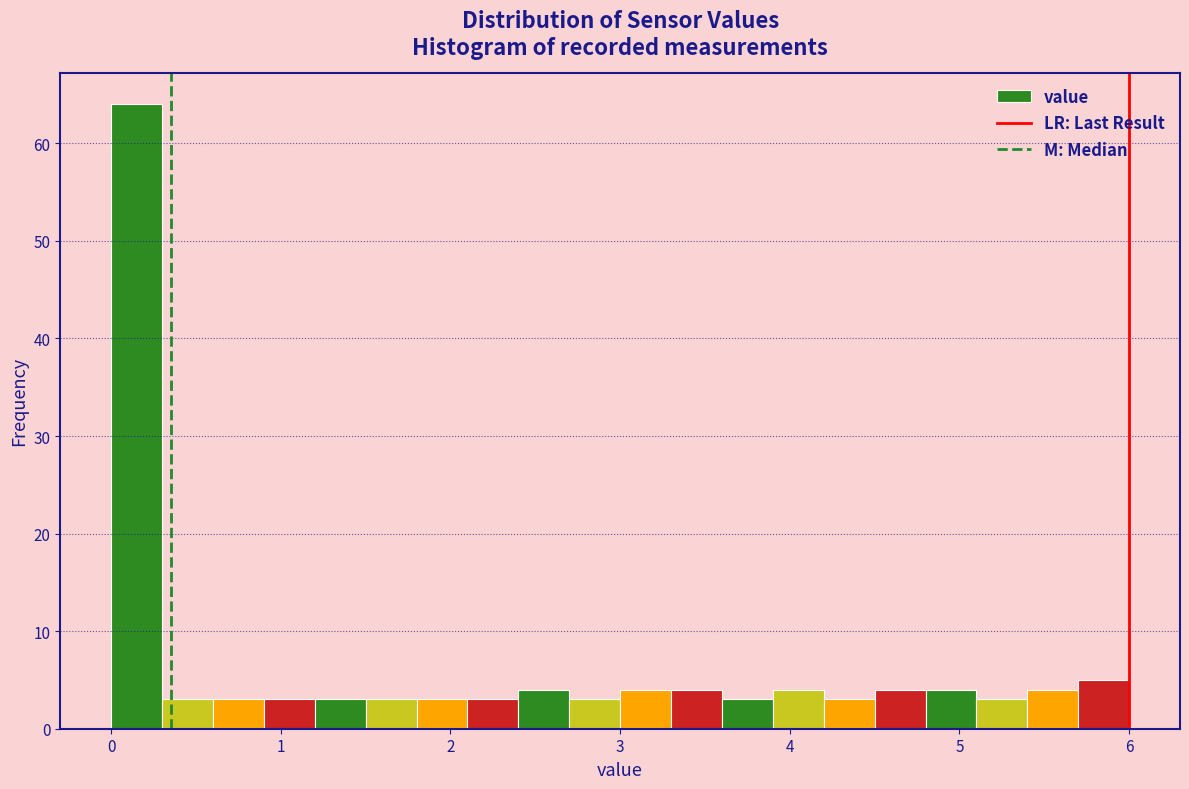

Read against the x-axis, roughly where is the centre of the tallest bar?

0.2